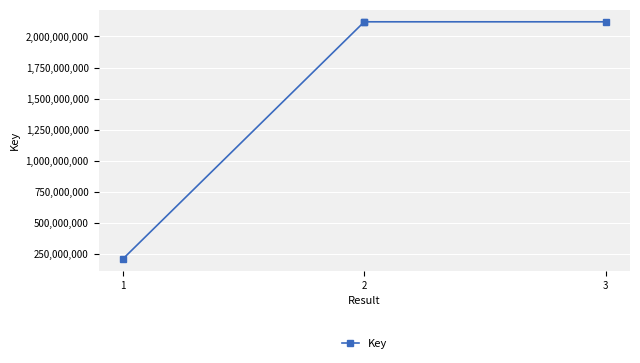

Where is the data nearest to the value 1162925293?

2